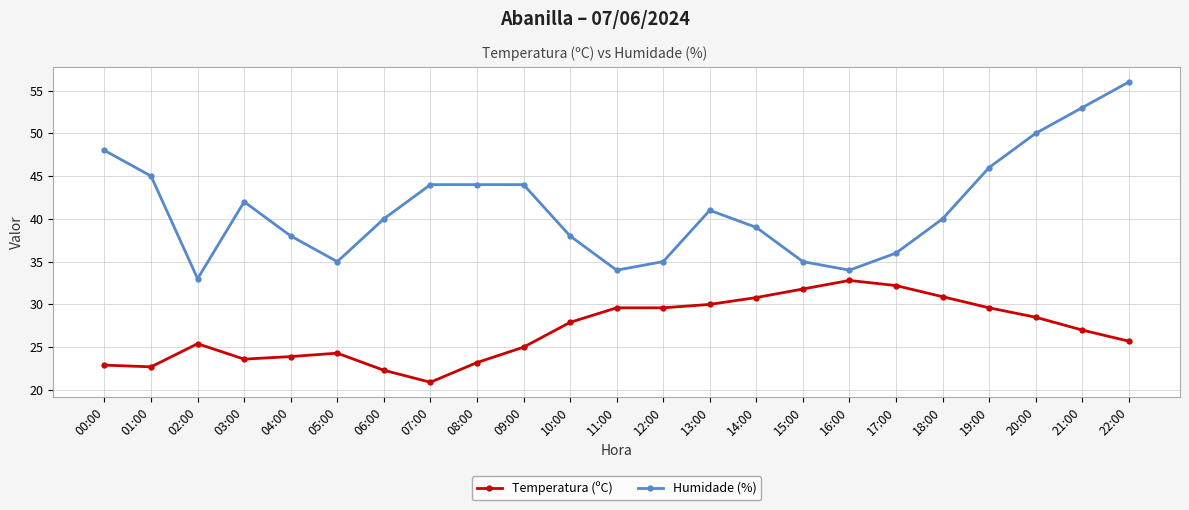

Does the chart display data point markers on the line(s)?

Yes